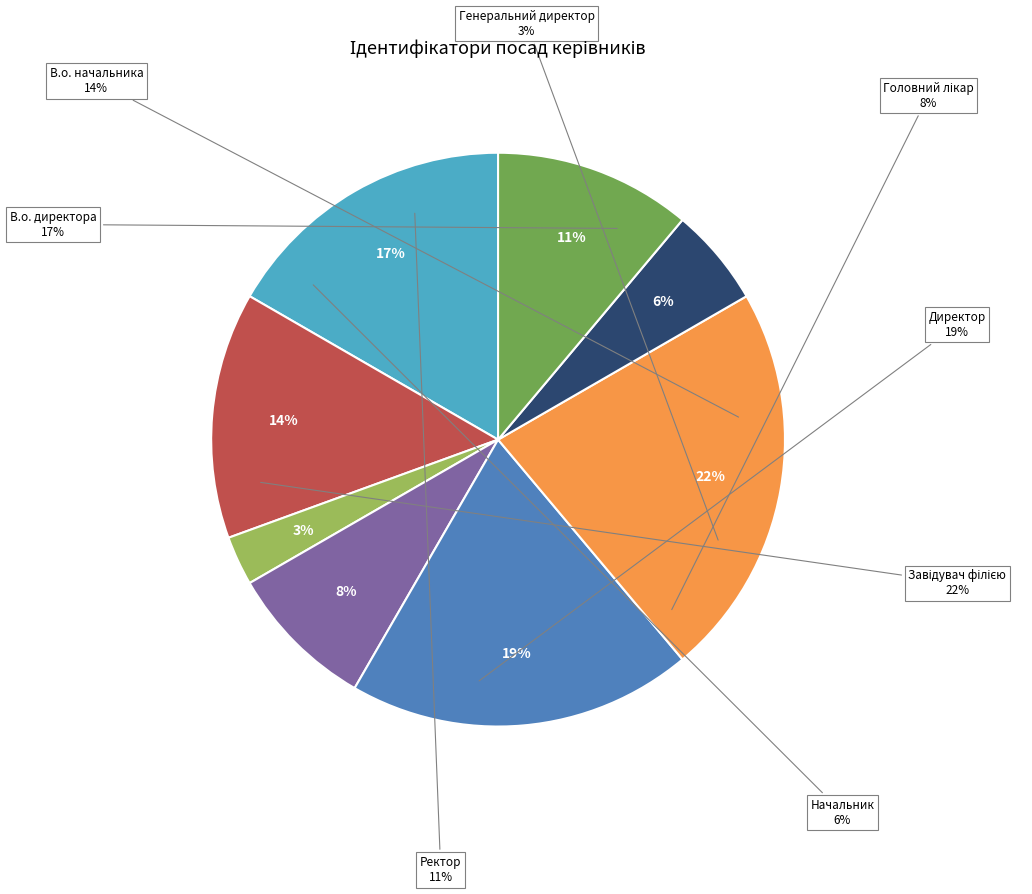

Which category has the biggest portion of the pie?

Завідувач філією